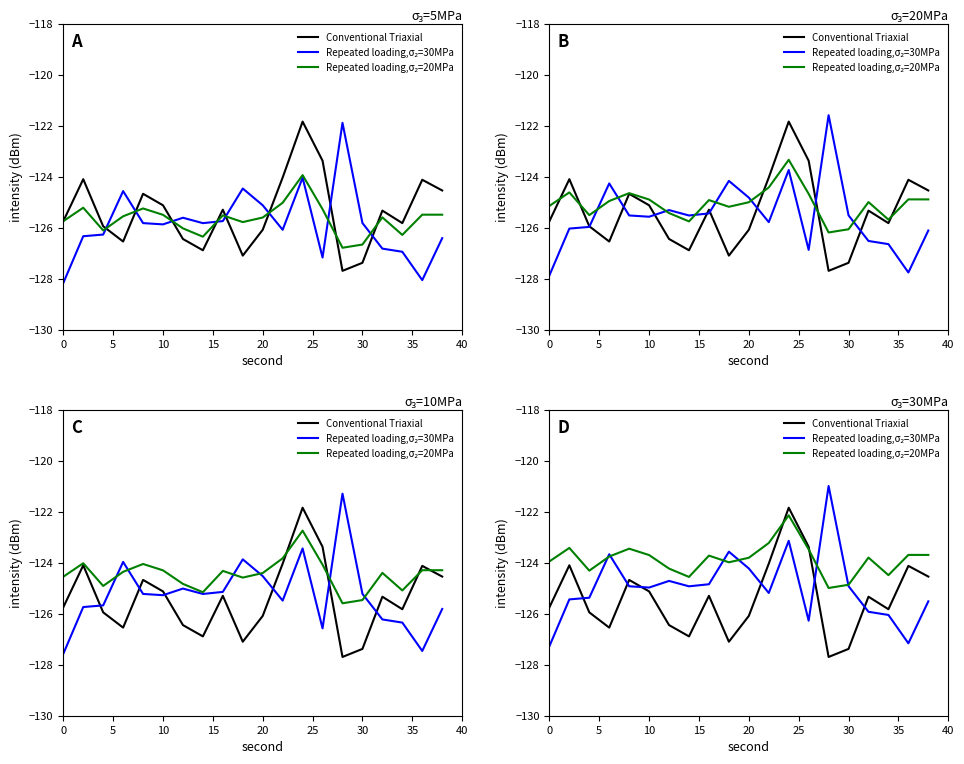

Which series has the widest spread of values?

Repeated loading,σ₂=30MPa